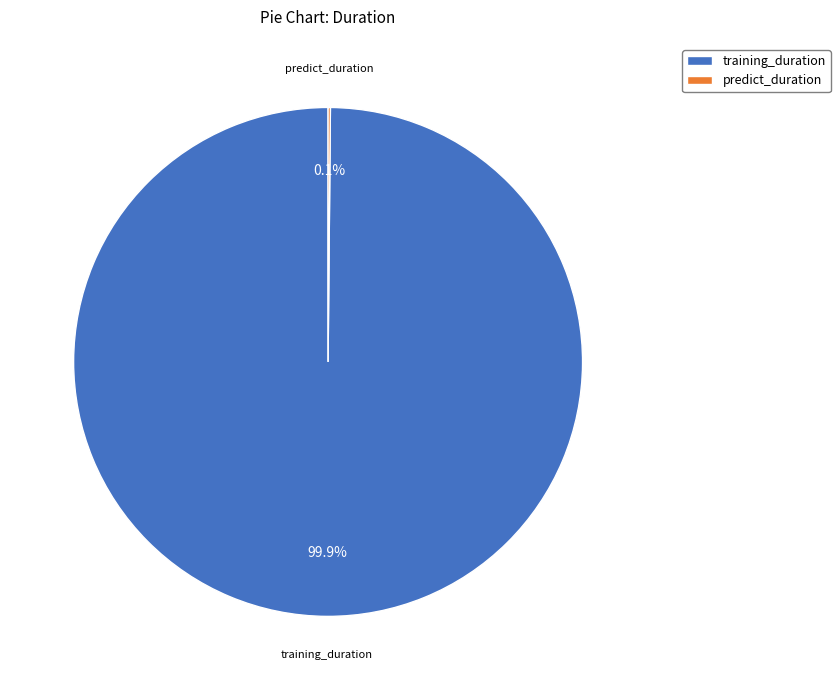

What portion of the pie excludes training_duration?

0.1%